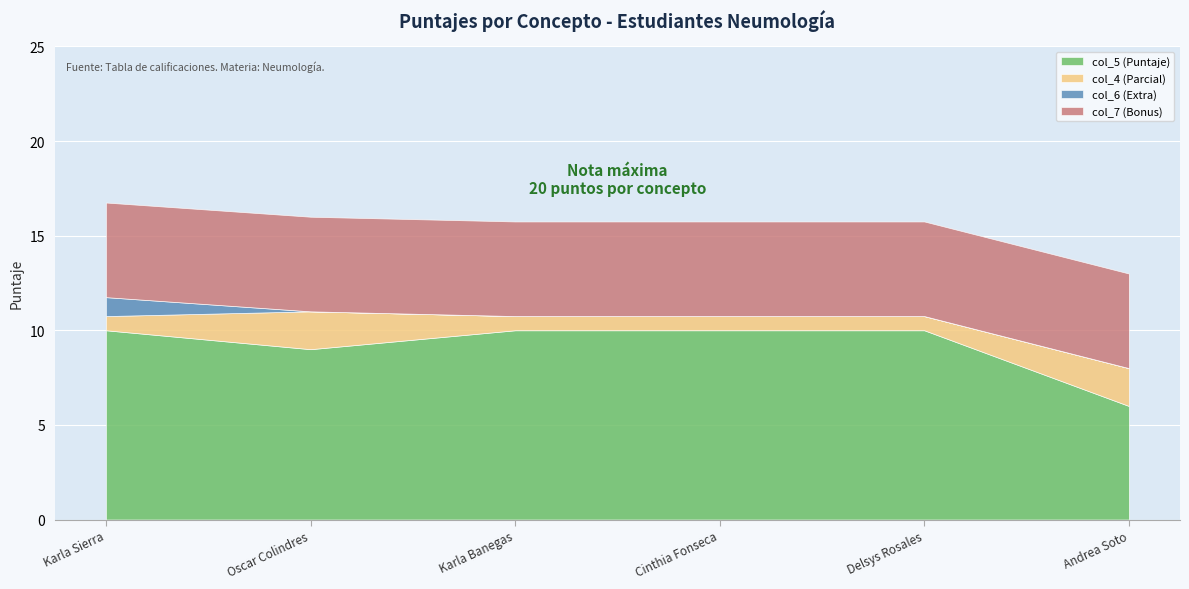

Is the value of col_6 (Extra) at Delsys Rosales greater than the value of col_4 (Parcial) at Karla Sierra?

No